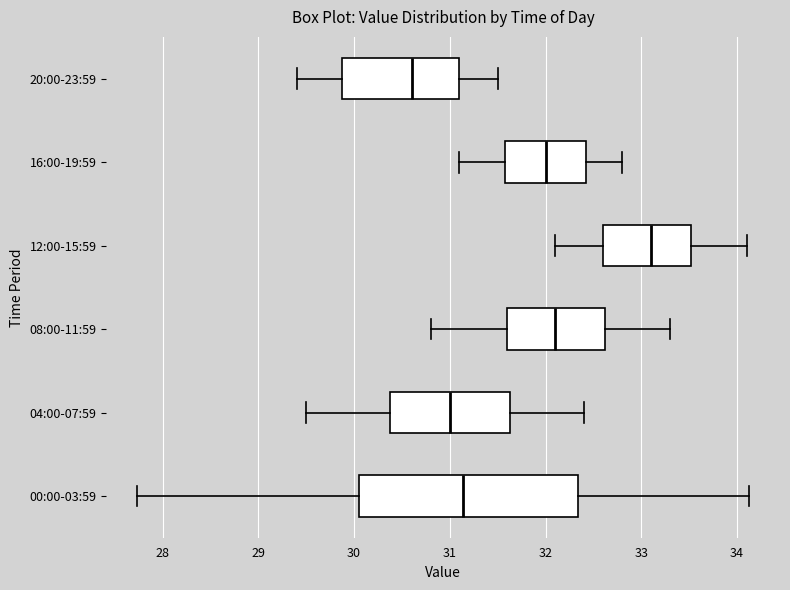

Reading bottom to top, read every box against the x-axis: the position of its median line, the range the box covers, and the ends of its whiskers. The values are not printed on the chart, so give them approximately, as read against the axis.

00:00-03:59: median 31.1, box 30.1 to 32.3, whiskers 27.7 to 34.1
04:00-07:59: median 31.0, box 30.4 to 31.6, whiskers 29.5 to 32.4
08:00-11:59: median 32.1, box 31.6 to 32.6, whiskers 30.8 to 33.3
12:00-15:59: median 33.1, box 32.6 to 33.5, whiskers 32.1 to 34.1
16:00-19:59: median 32.0, box 31.6 to 32.4, whiskers 31.1 to 32.8
20:00-23:59: median 30.6, box 29.9 to 31.1, whiskers 29.4 to 31.5